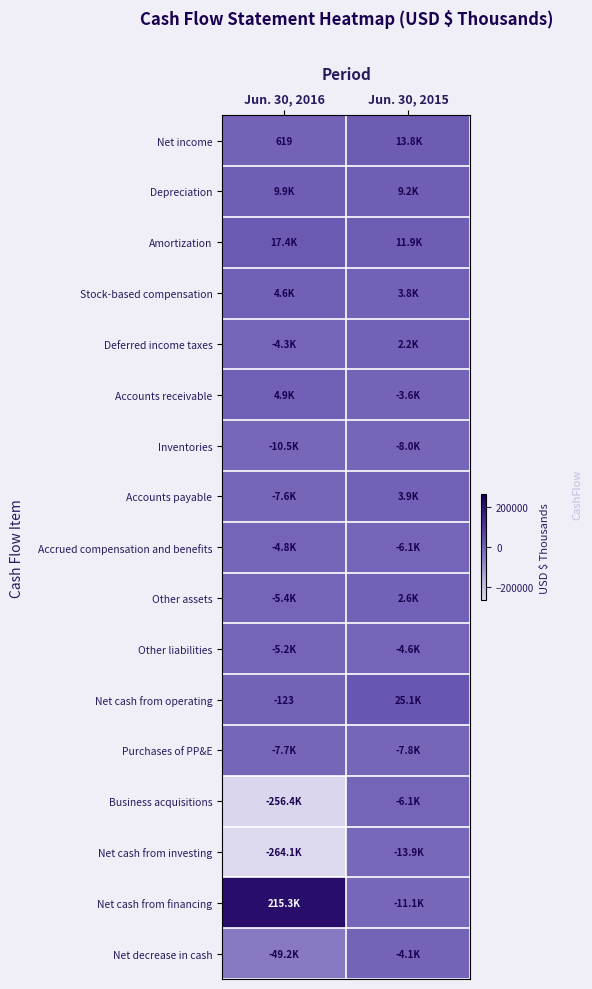

Count the Net decrease in cash values in the range -49209 to -4116.

2